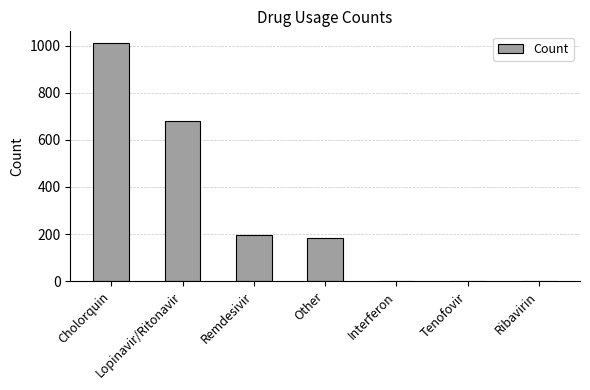

The chart shows a value of 1492 at Cholorquin. True or false?

False